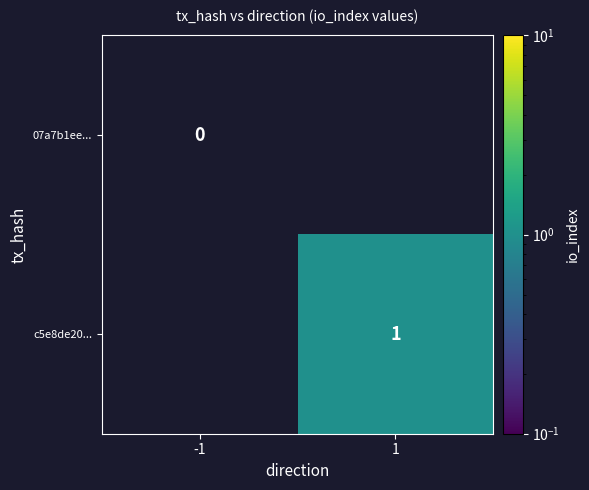

Rank the categories by 07a7b1ee... value from highest to lowest.

-1, 1